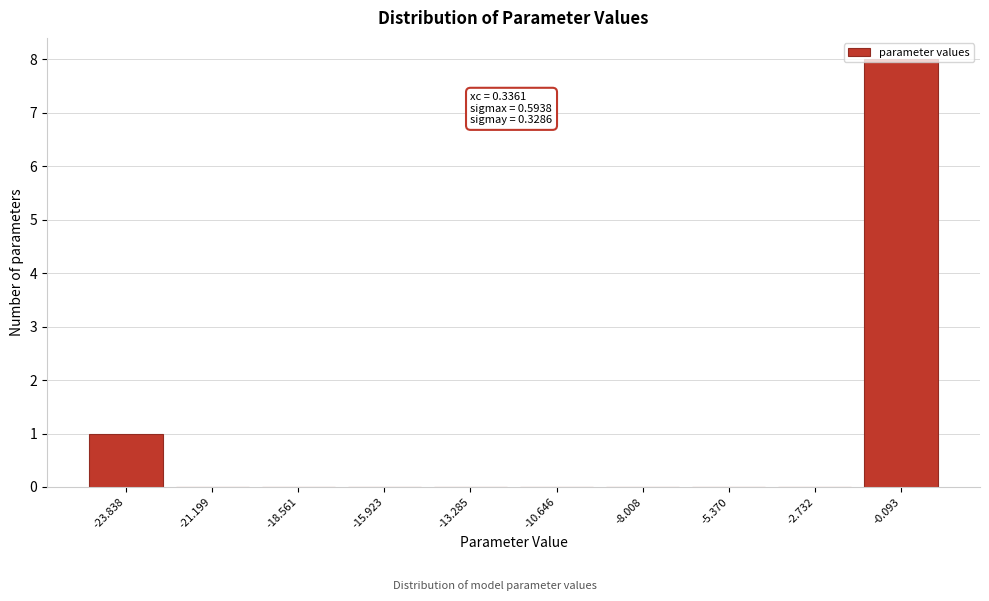

What is the sum of all values?

9